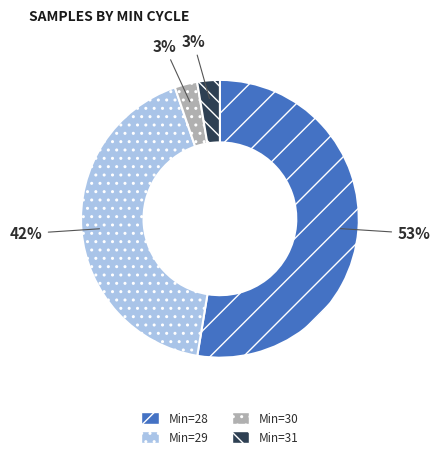

To the nearest percent, what is the average slice percentage?

25%